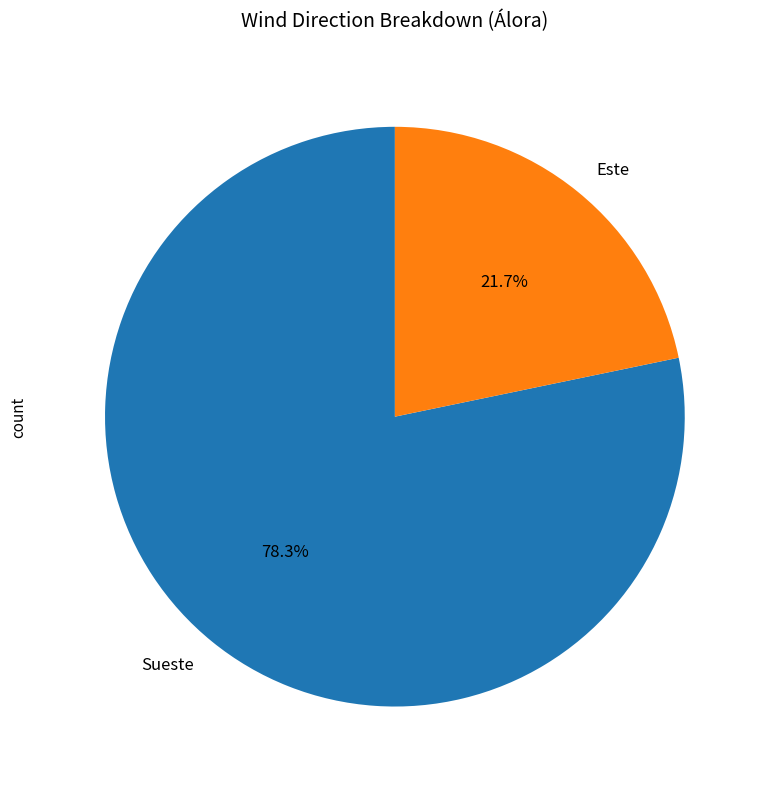

What percentage is the Sueste slice, to the nearest percent?

78%